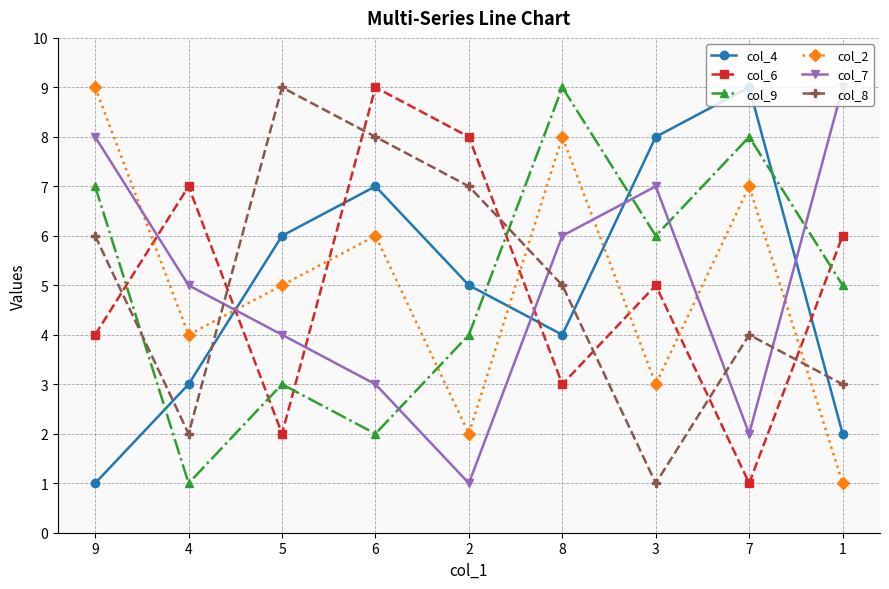

At how many categories does at least one series exceed 1?

9